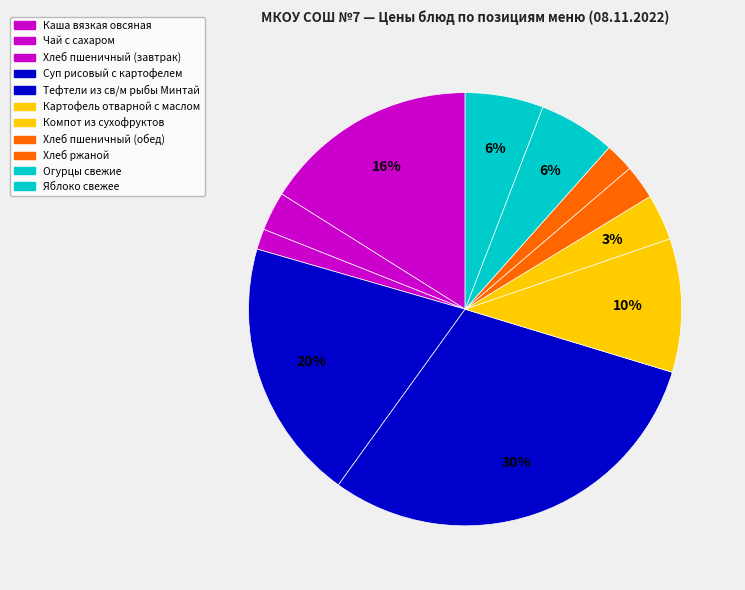

Is there any slice that represents more than half of the pie?

No